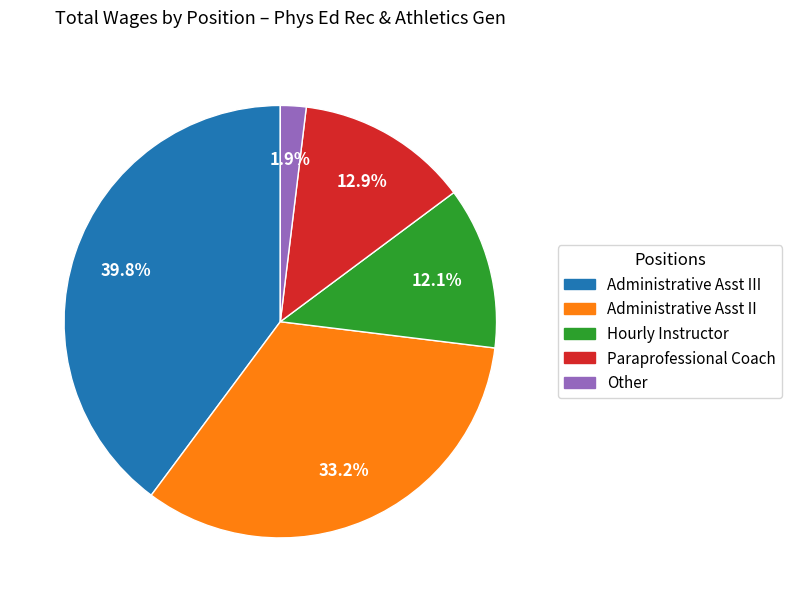

How many slices are in this pie chart?

5